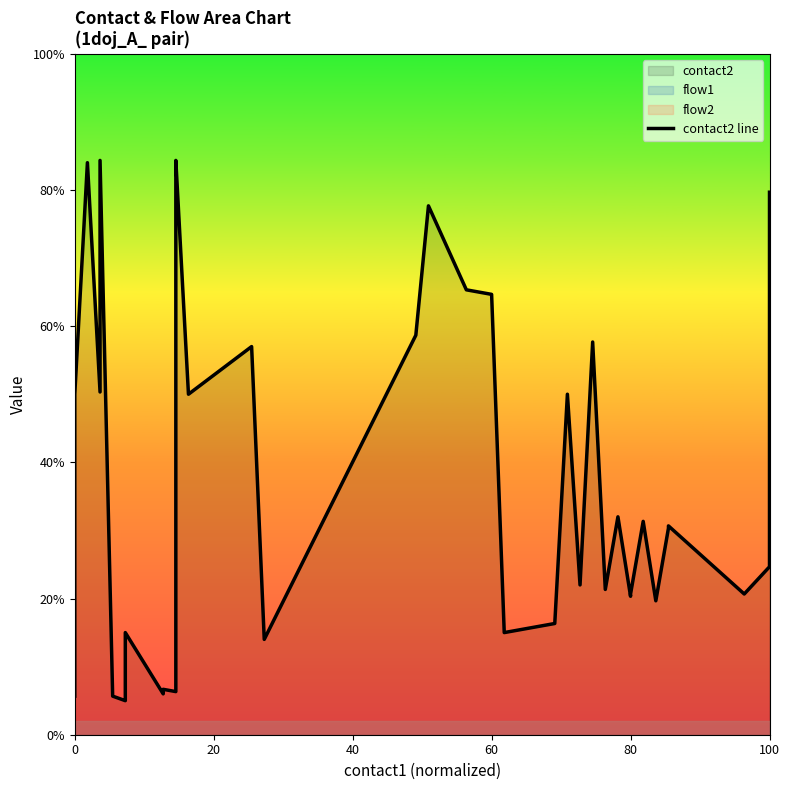

Reading left to right, transcribe all the data shown in this chart.

5.7	50.0	84.0	50.3	84.3	5.7	5.0	5.3	5.7	7.3	15.0	6.0	6.7	6.3	82.0	84.3	50.0	57.0	14.0	58.7	77.7	65.3	65.0	64.7	15.0	16.3	50.0	22.0	57.7	21.3	32.0	20.3	20.7	31.3	19.7	30.3	30.7	20.7	24.7	79.7